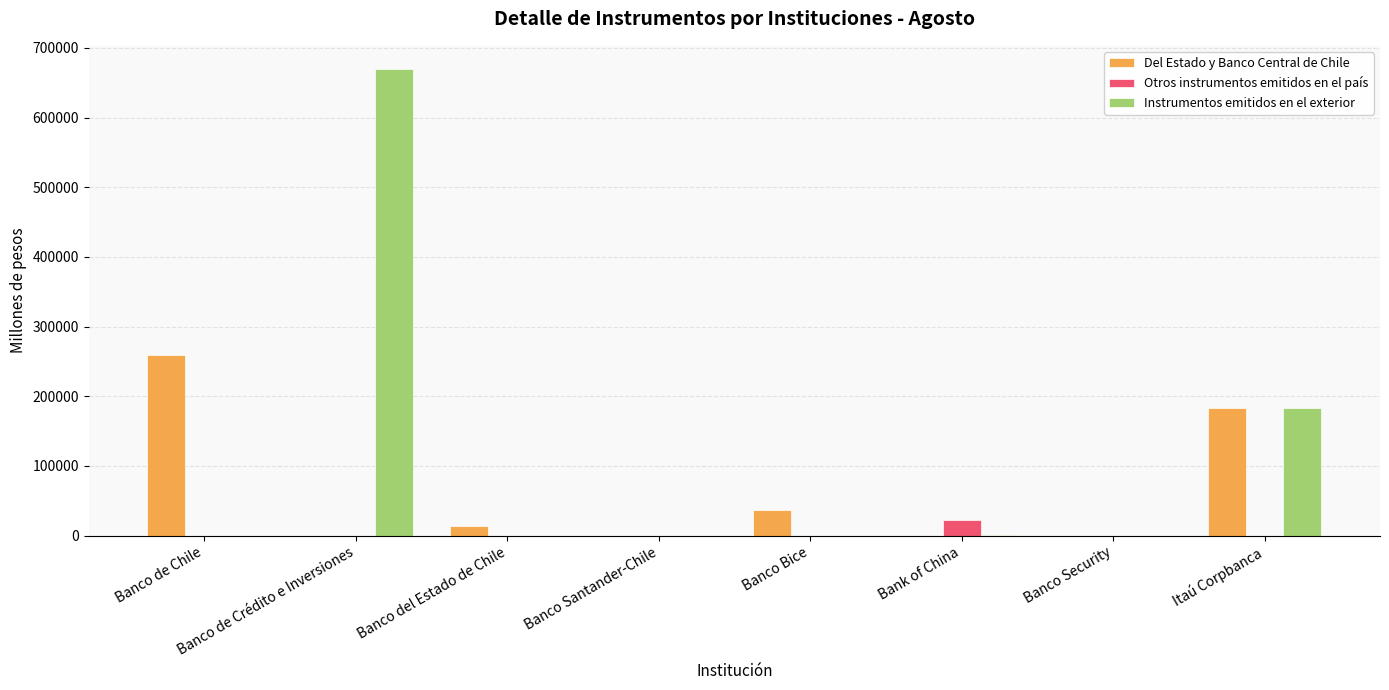

At which category does the chart reach its peak across all series?

Banco de Crédito e Inversiones